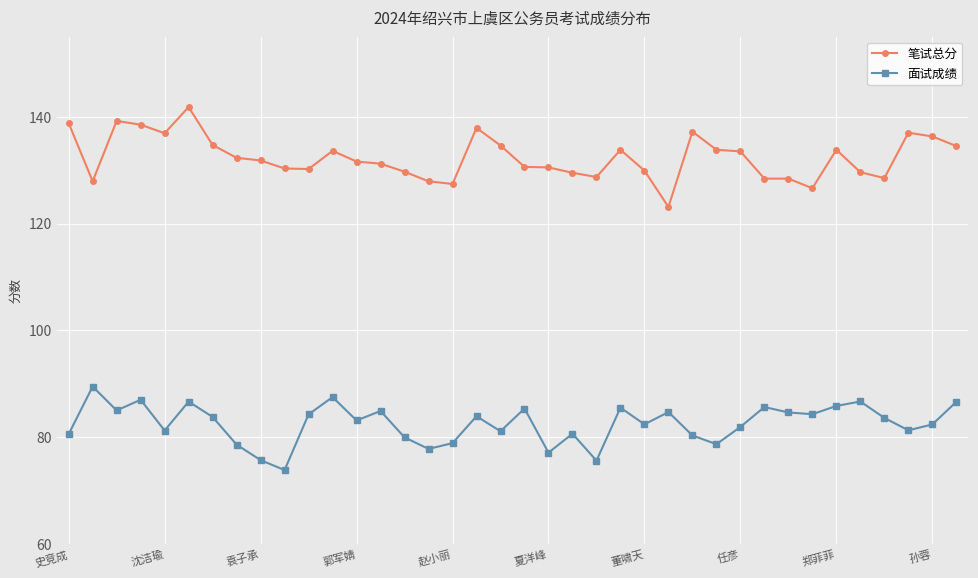

Which series has the largest total across all categories?

笔试总分